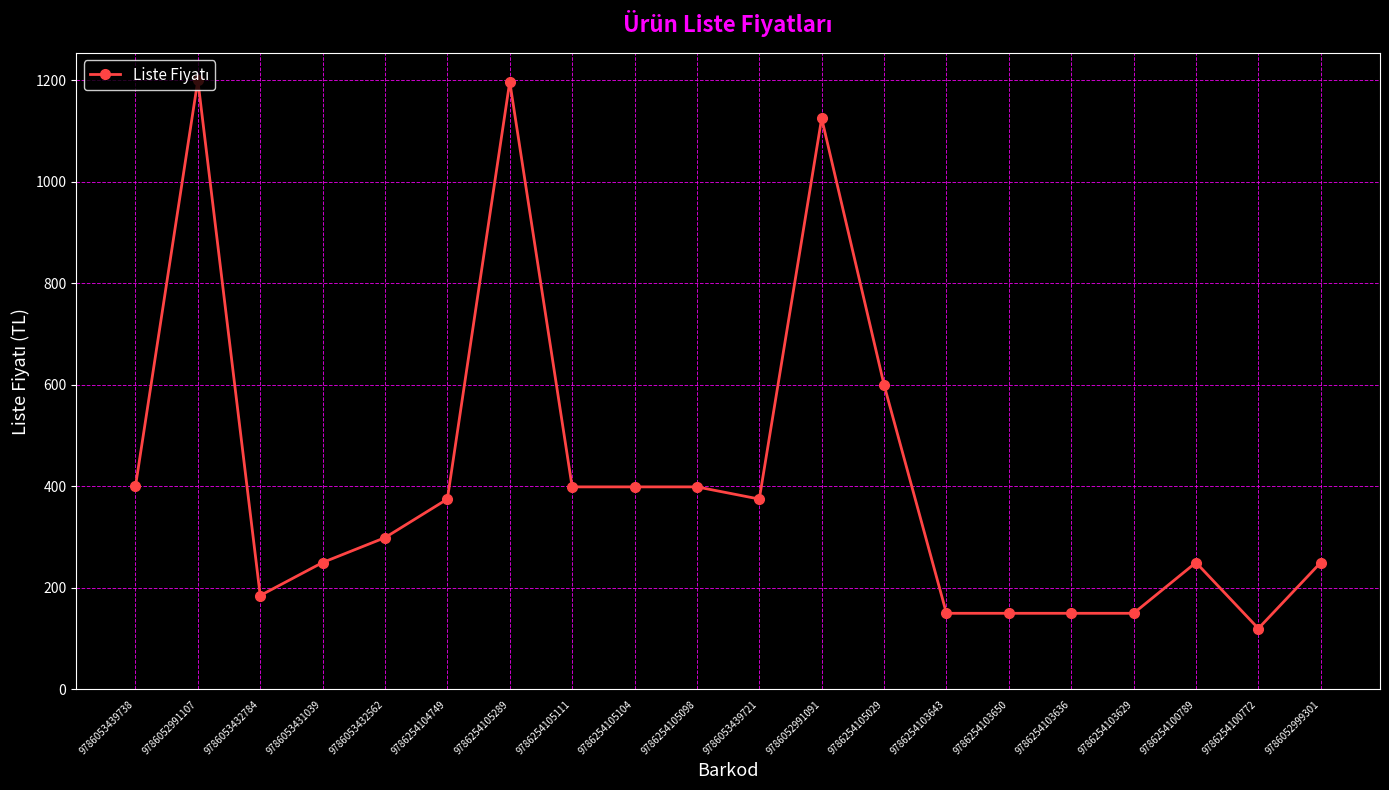

What is the value of the 1st point from the left?

400.0